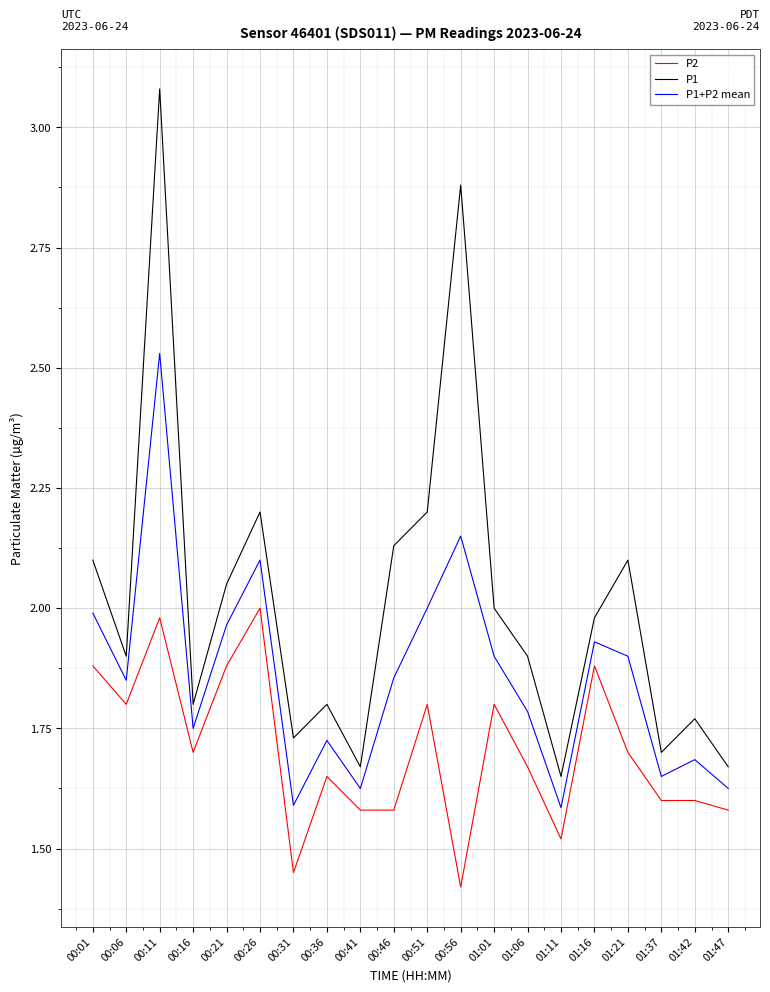

Rank the series by their maximum value, from lowest to highest.

P2, P1+P2 mean, P1